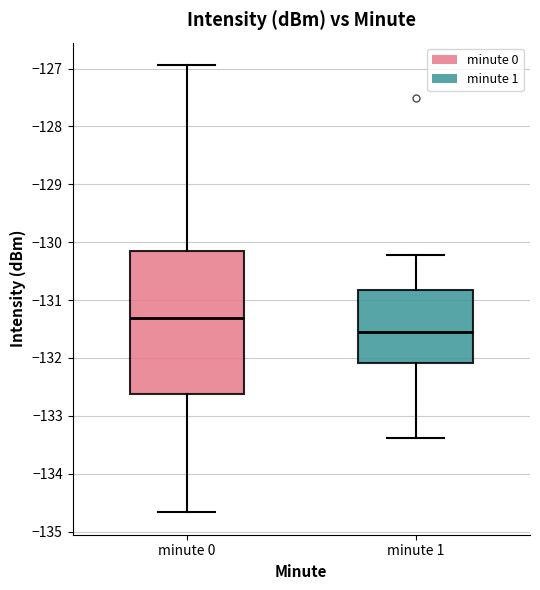

Which box is the tallest, from its lower edge to its upper edge?

minute 0